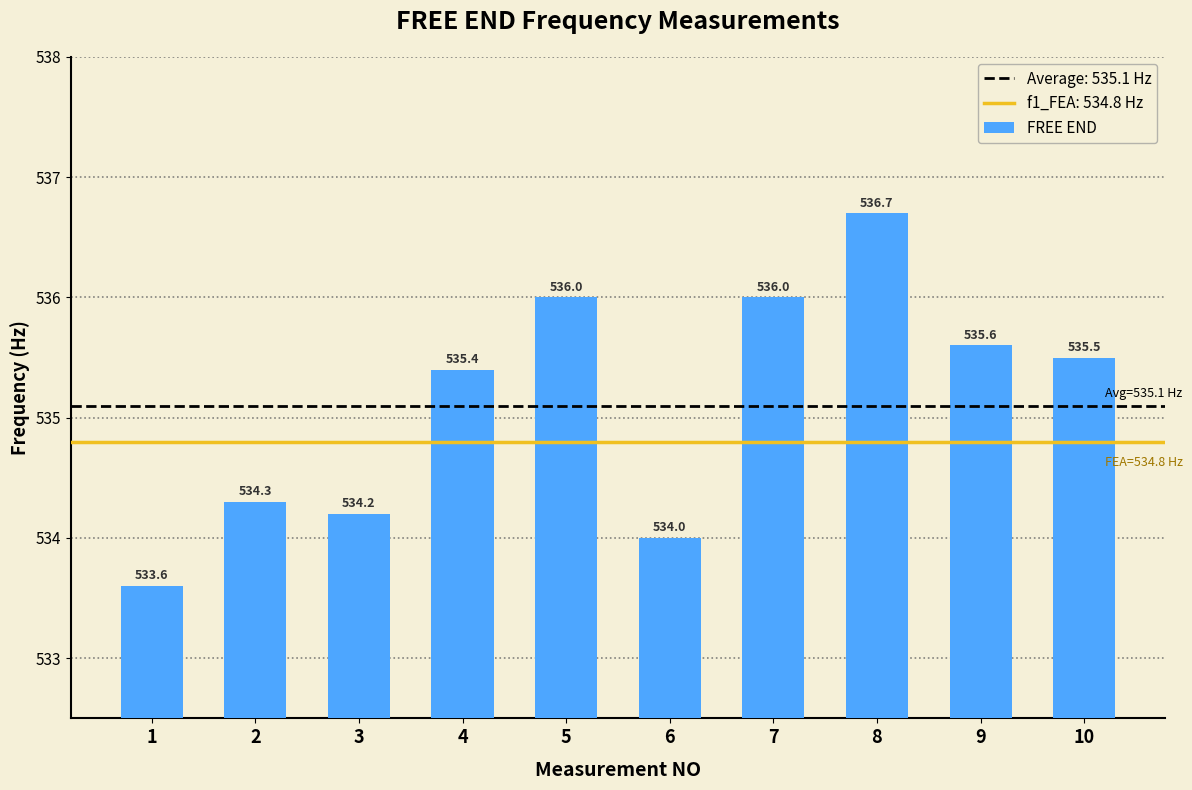

How many bars are there in total?

10